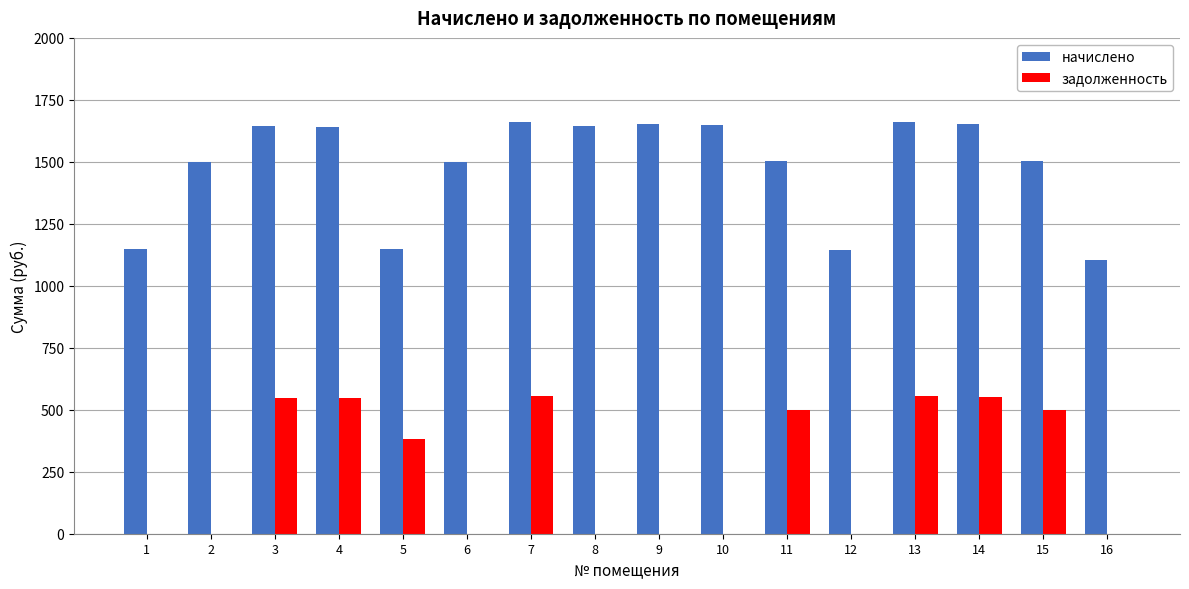

Which series has the largest total across all categories?

начислено